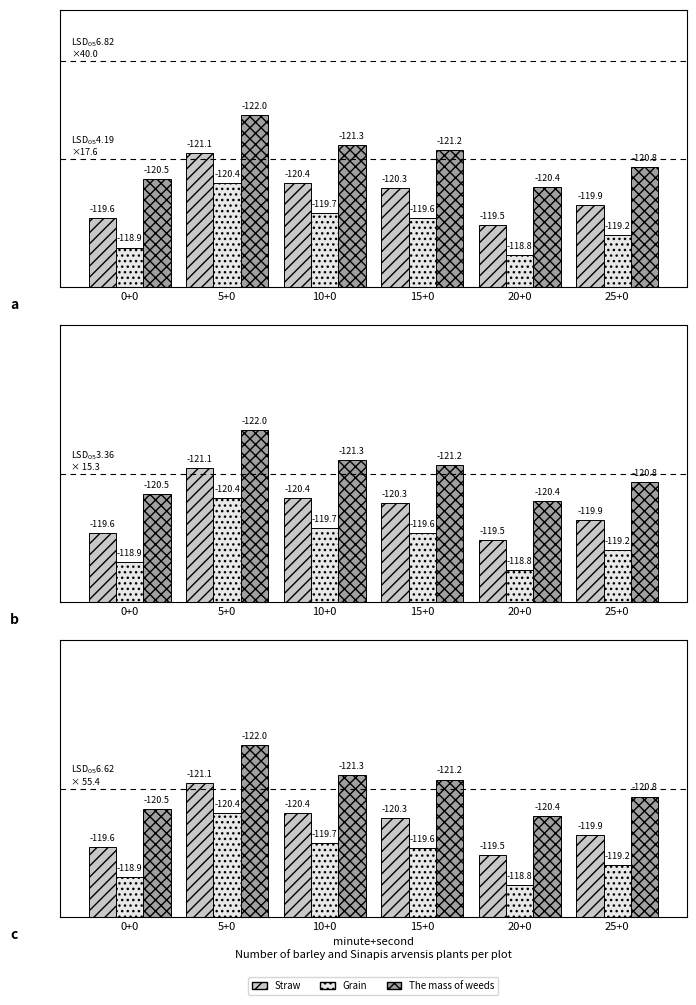

What position from the left is 25+0?

6